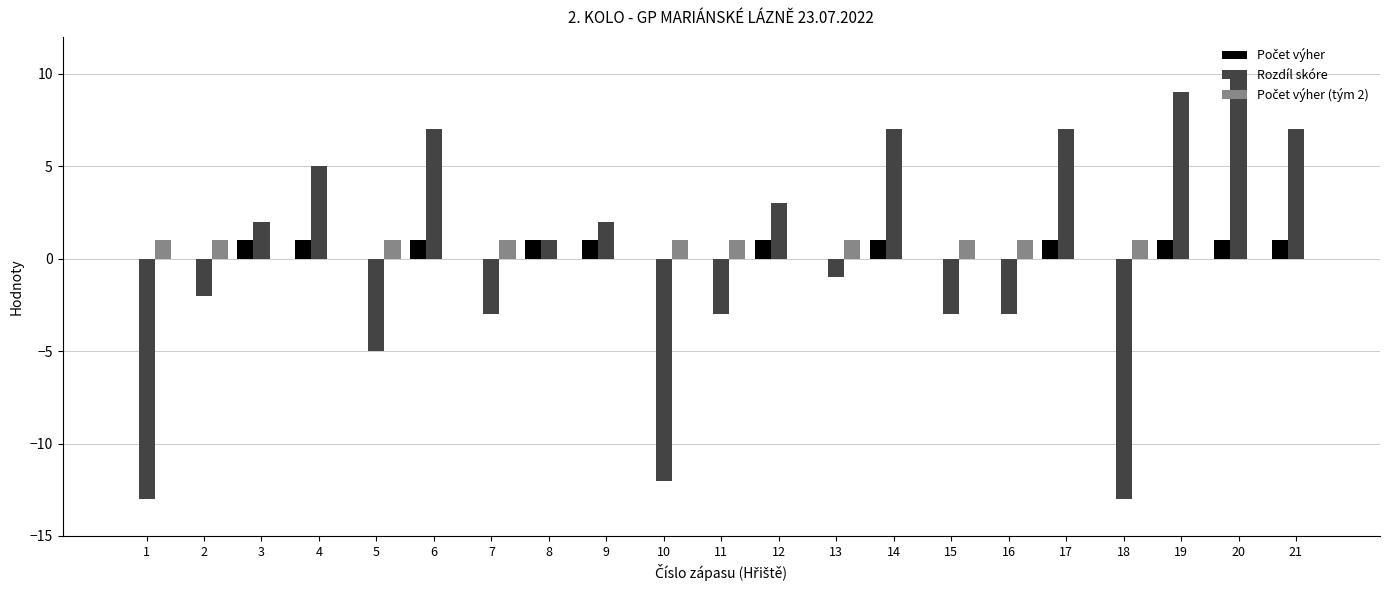

What is the highest value of the Rozdíl skóre series?

10